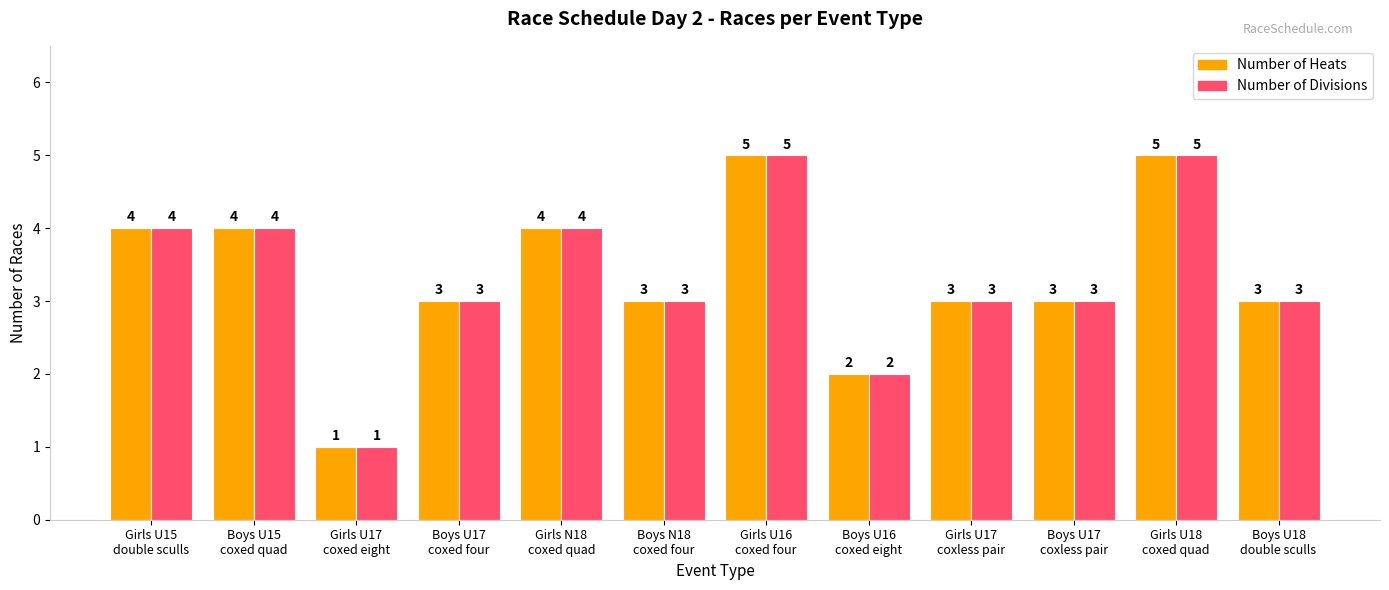

What are all the series names shown in the legend?

Number of Heats, Number of Divisions